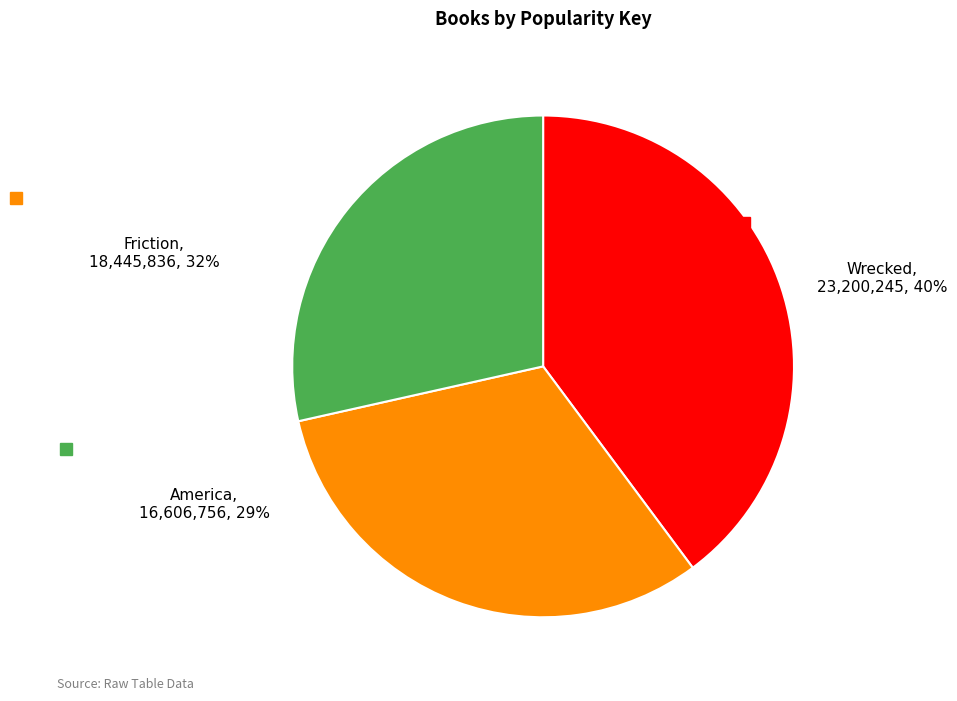

How many slices are in this pie chart?

3